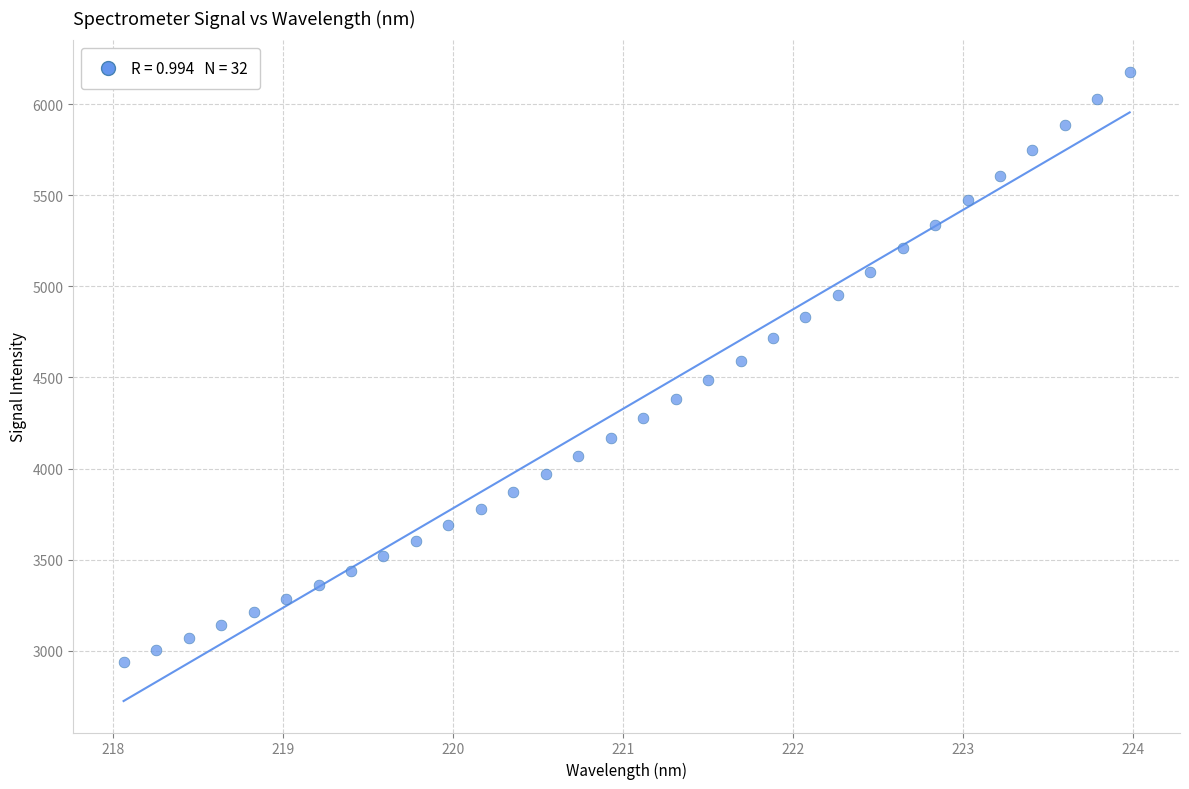

What is the range of X values (max minus min)?

5.9